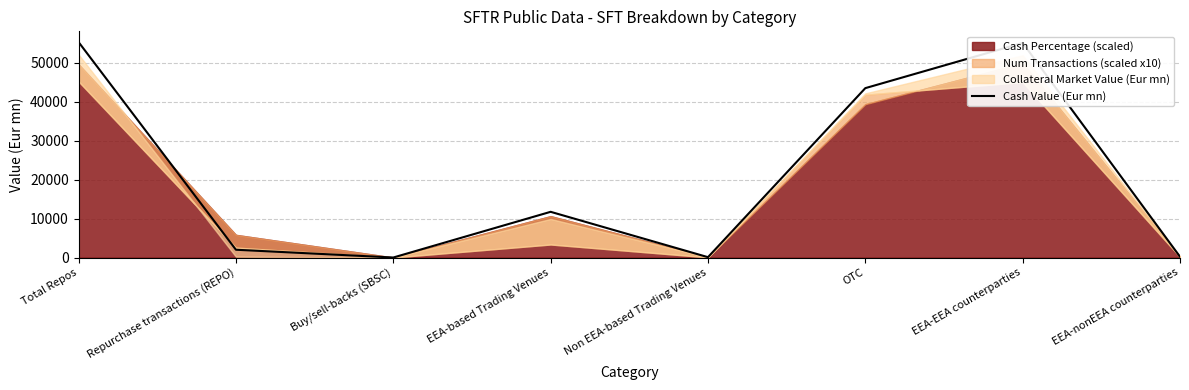

The value at Buy/sell-backs (SBSC) is -25711.3. True or false?

False